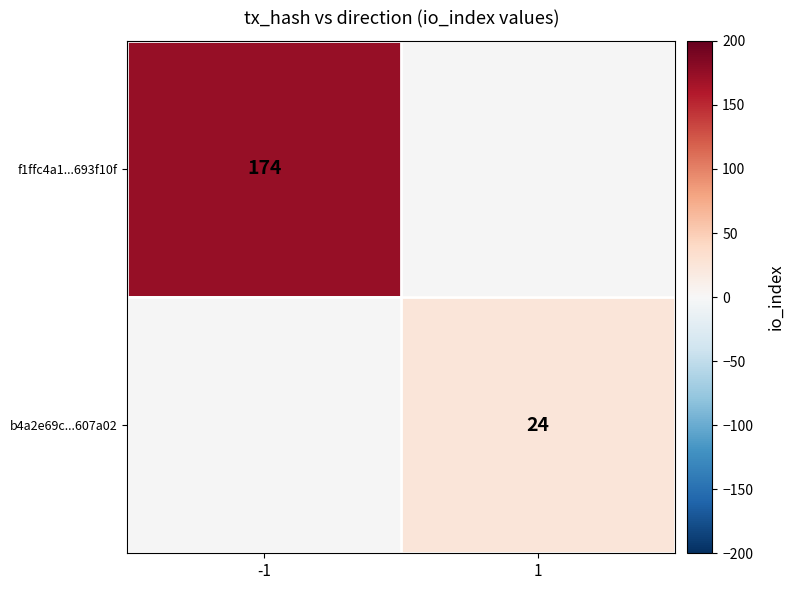

Which has a higher value, 1 or -1?

-1